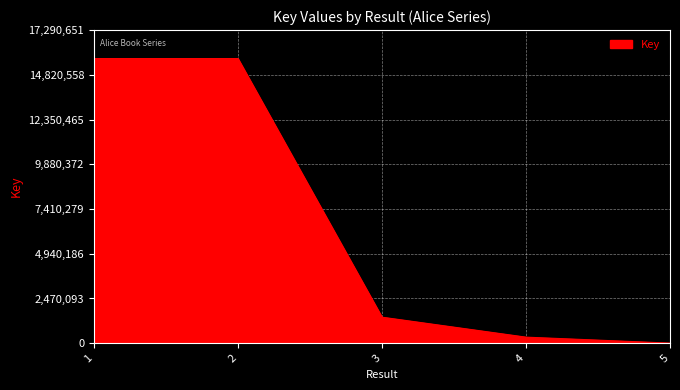

The value at 5 is 5827. True or false?

True